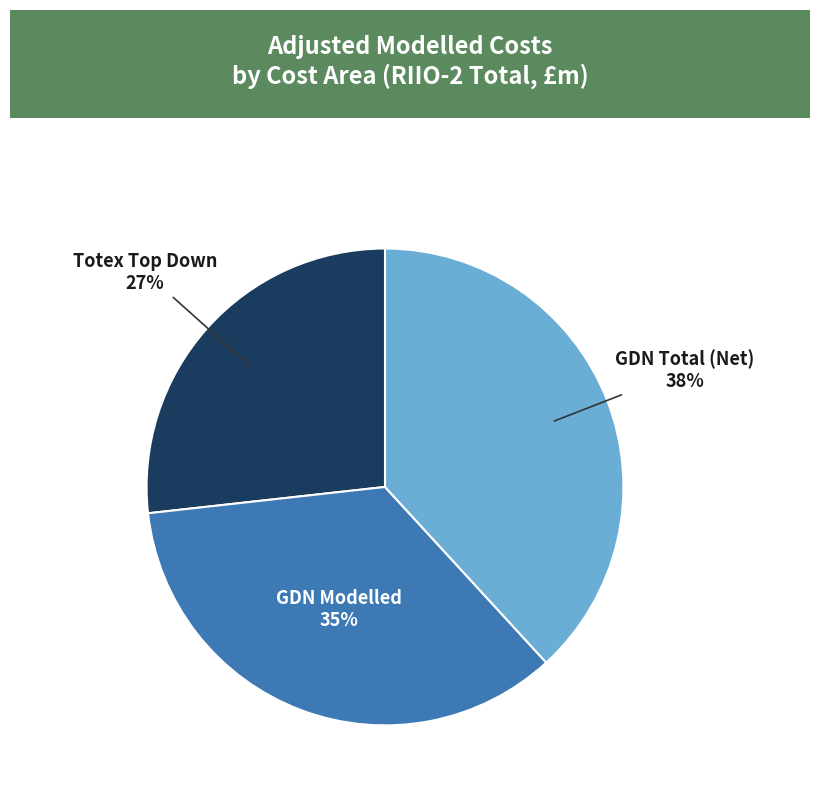

Is there any slice that represents more than half of the pie?

No